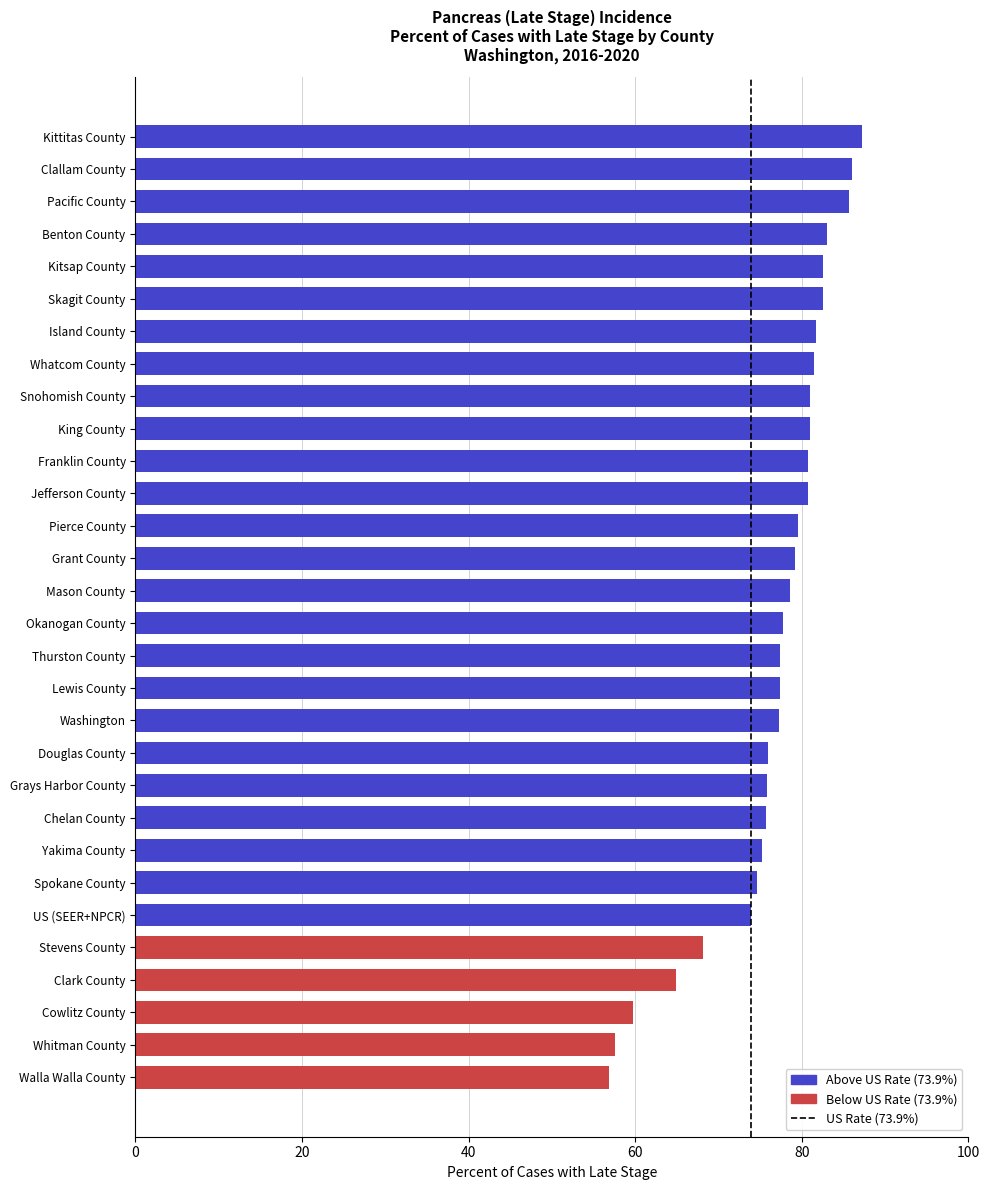

Does the chart contain stacked bars?

No